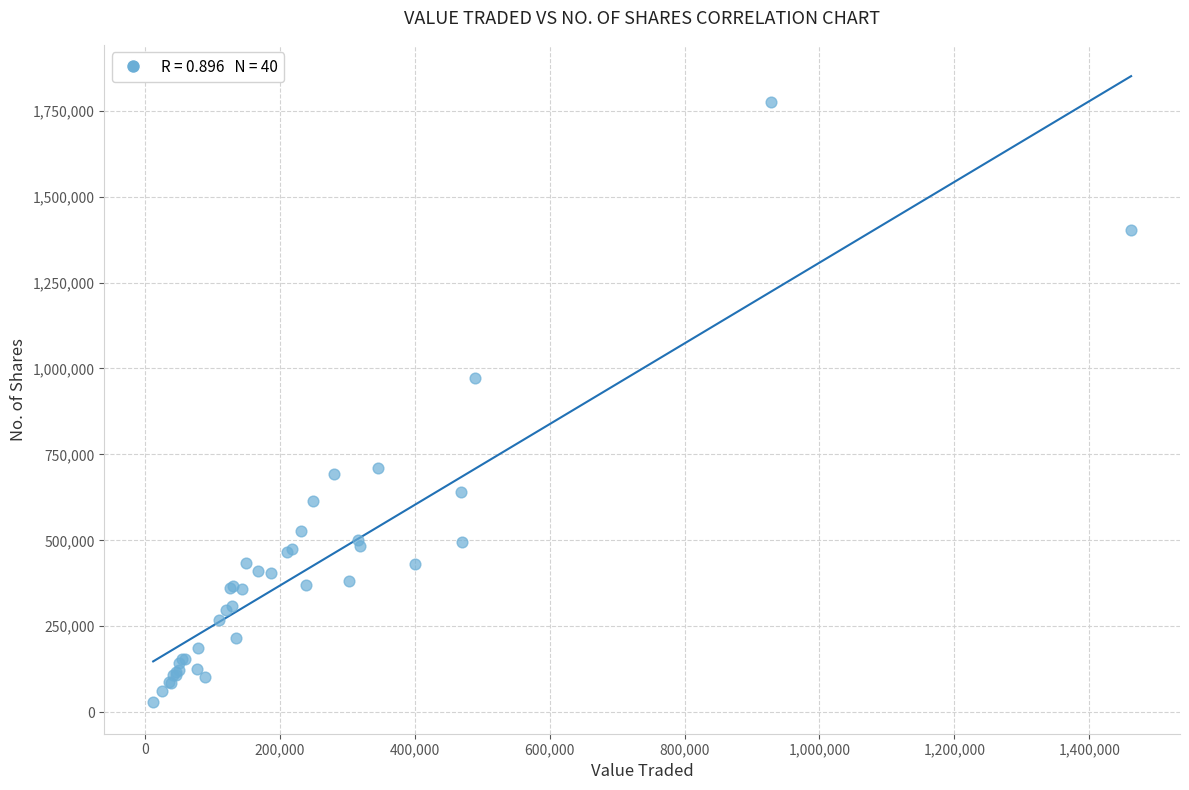

What Y value in the scatter plot is closest to 901122?

971041